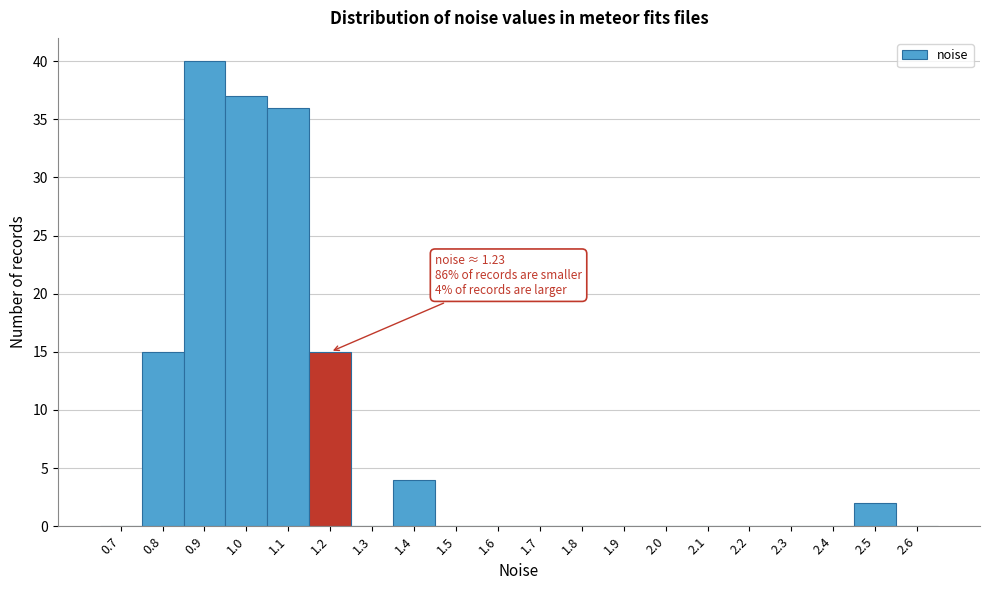

Reading left to right, extract all data points from this chart.

0.7=0	0.8=15	0.9=40	1.0=37	1.1=36	1.2=15	1.3=0	1.4=4	1.5=0	1.6=0	1.7=0	1.8=0	1.9=0	2.0=0	2.1=0	2.2=0	2.3=0	2.4=0	2.5=2	2.6=0